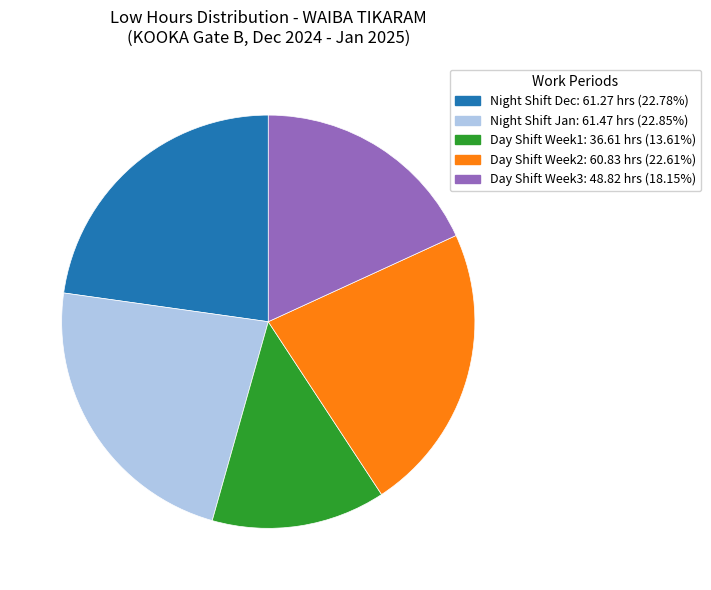

Is there any slice that represents more than half of the pie?

No